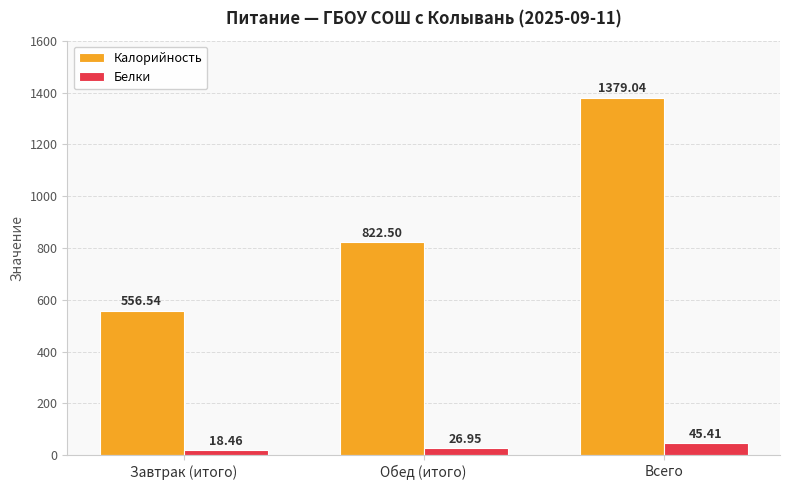

List the series in order of their peak value, highest first.

Калорийность, Белки